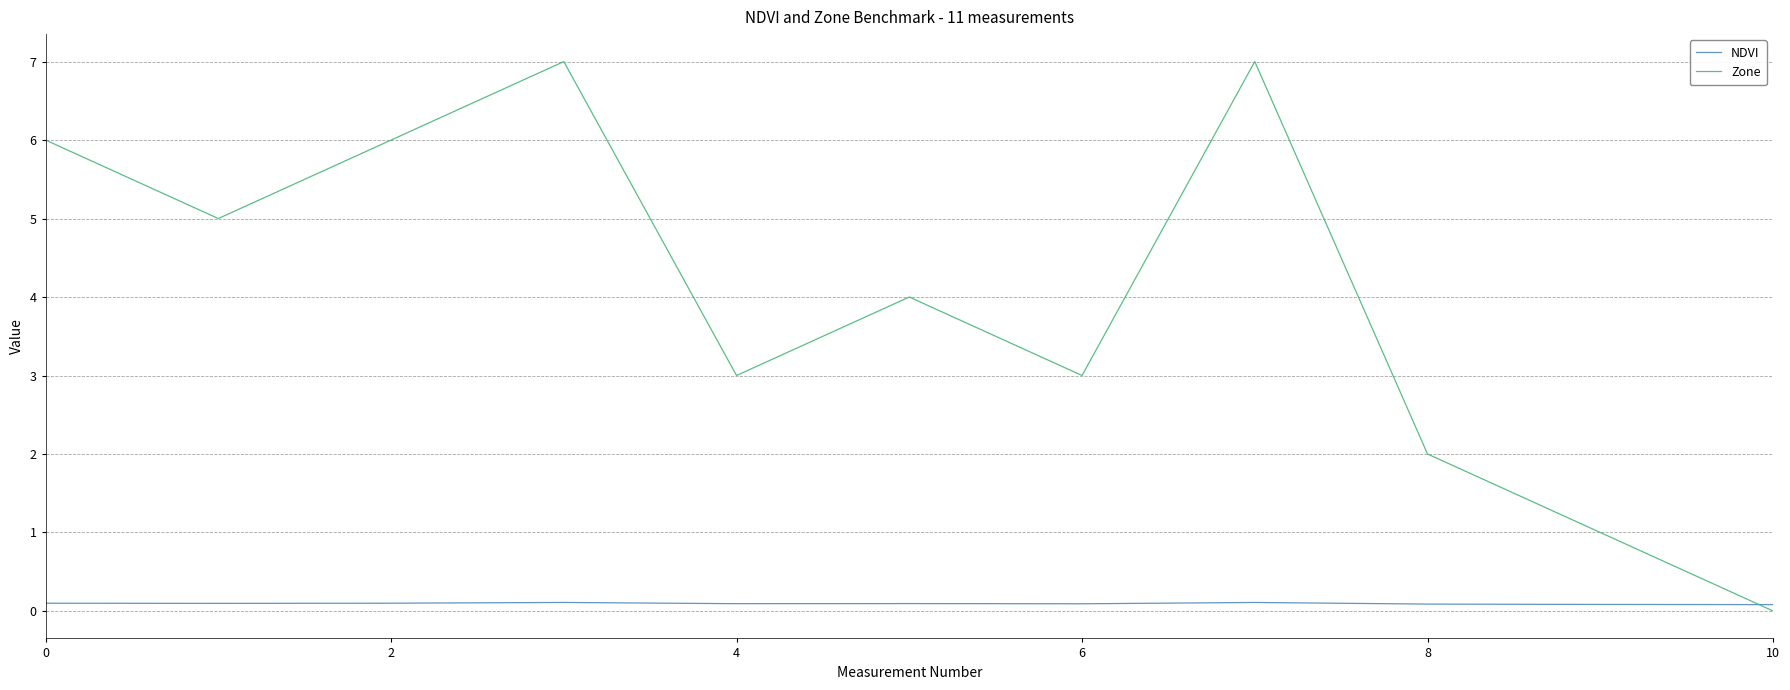

What are all the series names shown in the legend?

NDVI, Zone